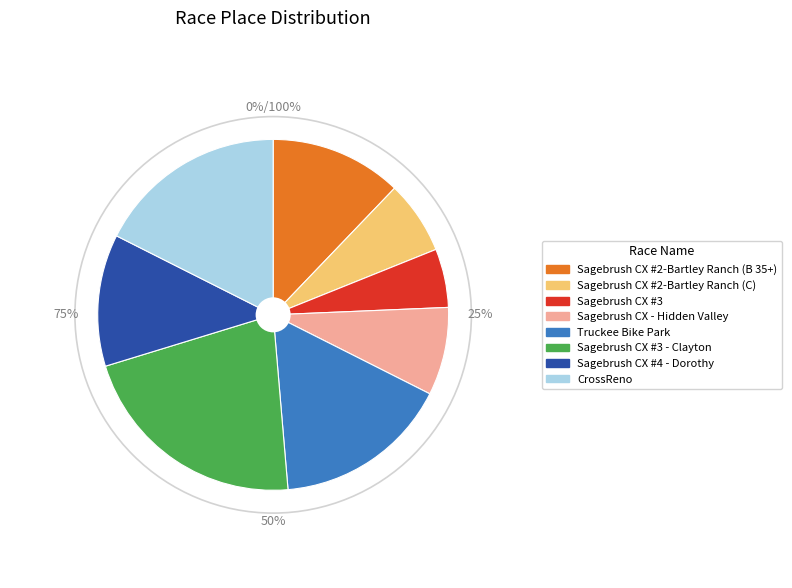

Rank the categories by value from highest to lowest.

Sagebrush CX #3 - Clayton, CrossReno, Truckee Bike Park, Sagebrush CX #2-Bartley Ranch (B 35+), Sagebrush CX #4 - Dorothy, Sagebrush CX - Hidden Valley, Sagebrush CX #2-Bartley Ranch (C), Sagebrush CX #3